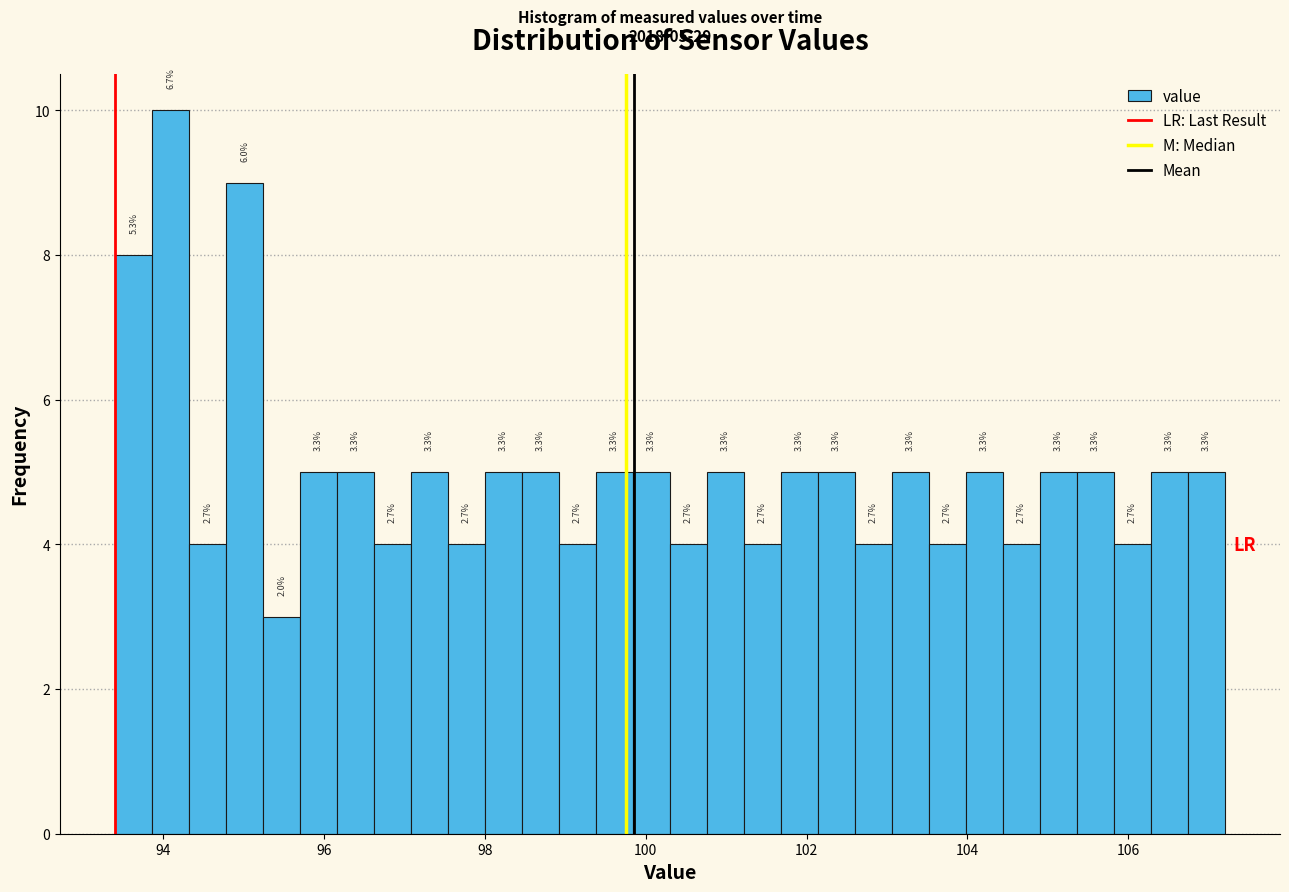

Around what value on the x-axis is the tallest bar? Give the approximate position of its centre, as read against the axis.

94.0